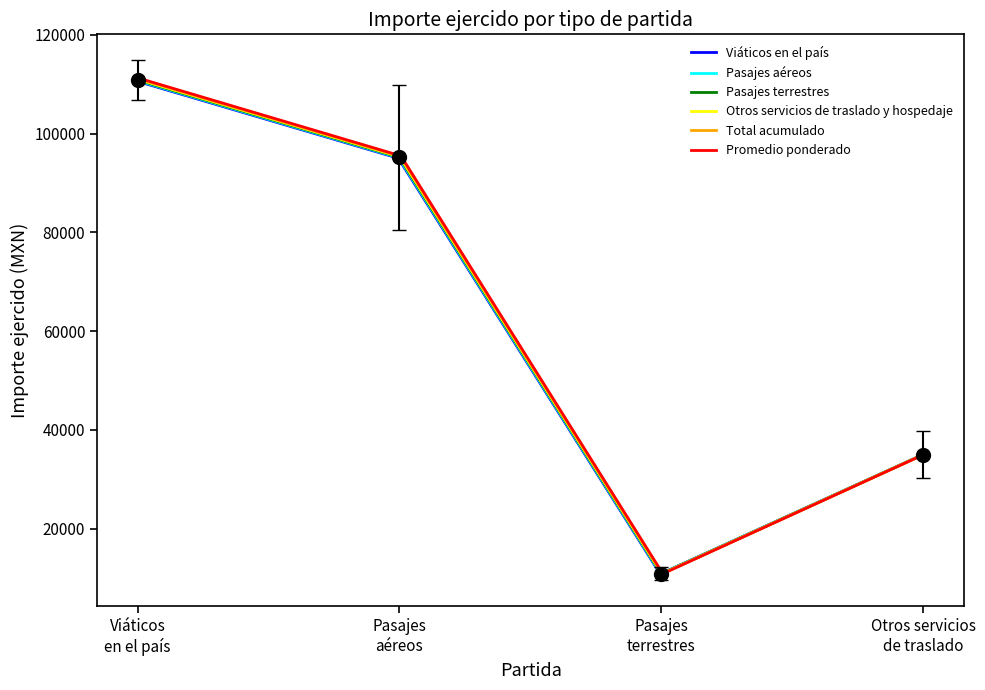

True or false: Total acumulado has more than 0 interior local peaks.

False